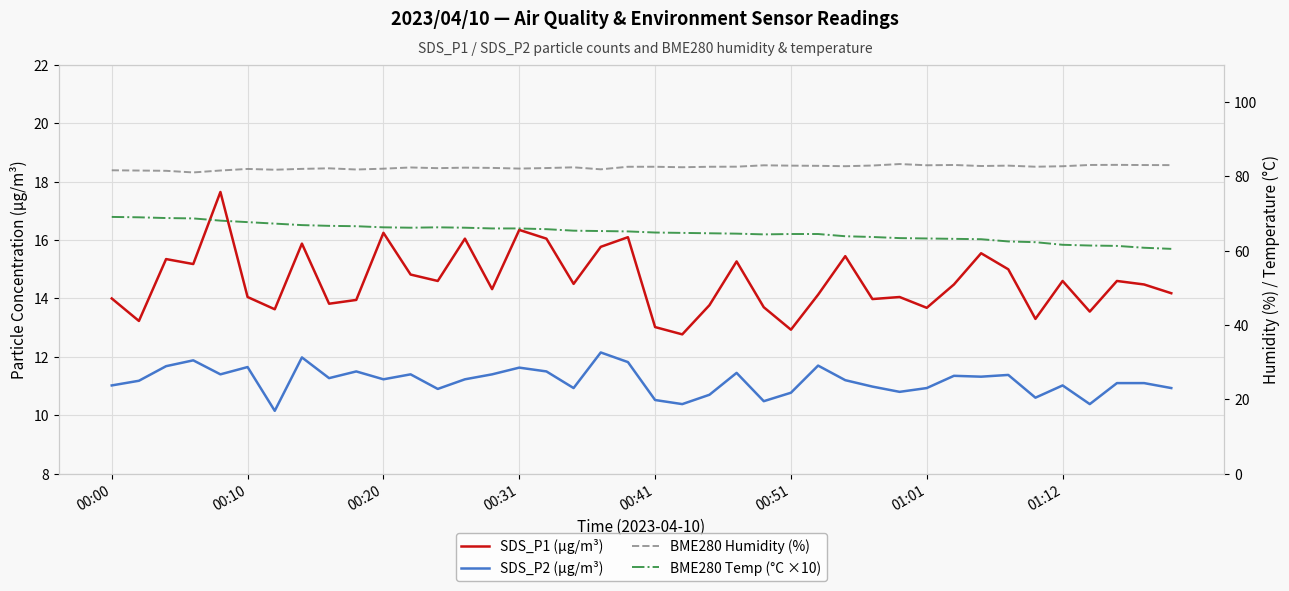

True or false: BME280 Humidity (%) and SDS_P2 (µg/m³) cross at least once.

False